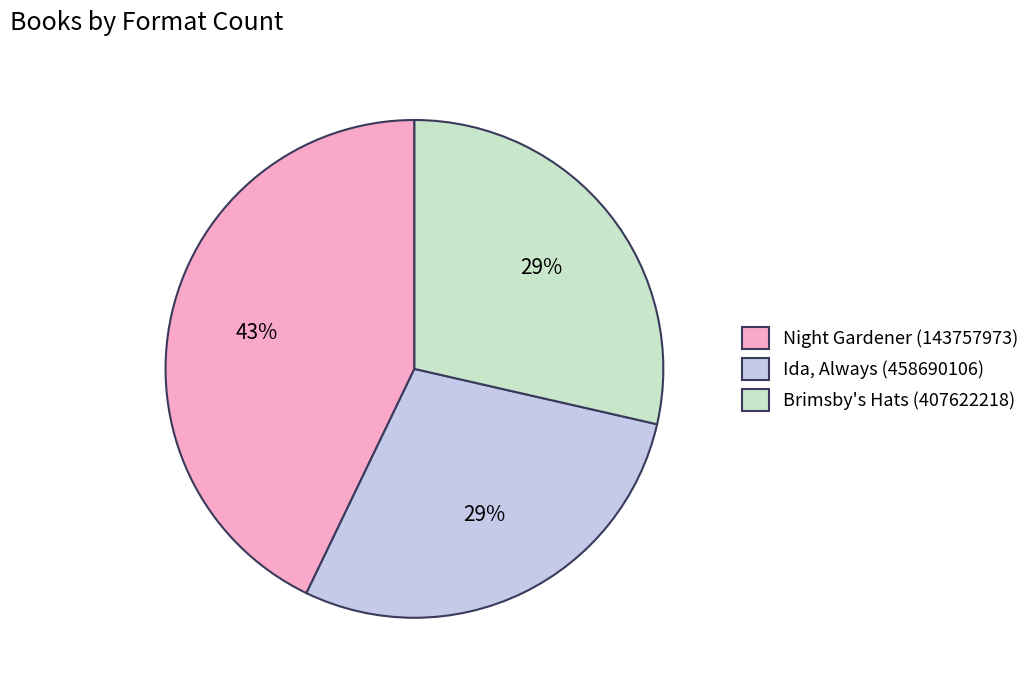

To the nearest percent, what is the combined percentage of Brimsby's Hats (407622218) and Ida, Always (458690106)?

57%